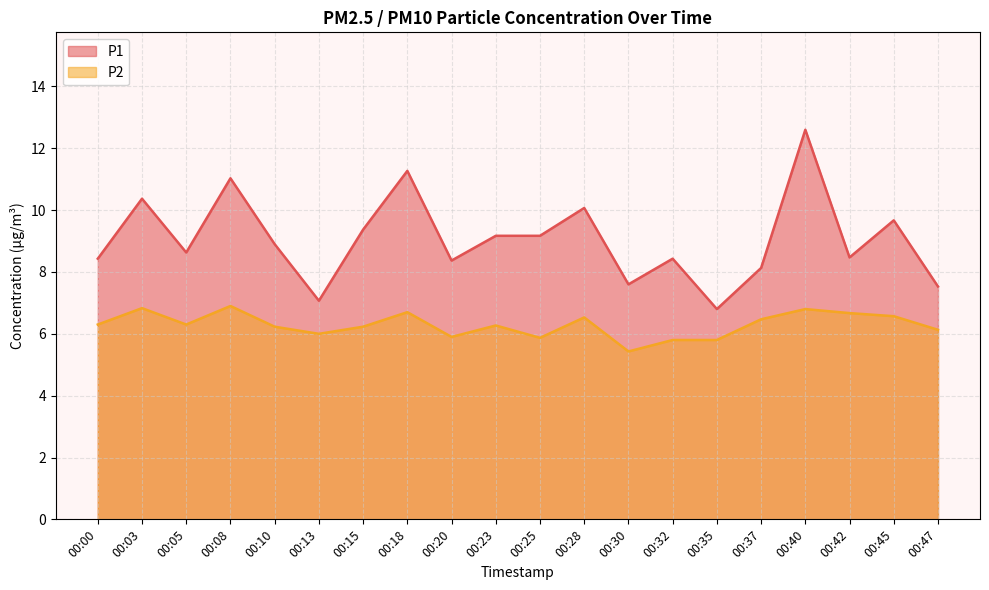

Which category has the highest value in the P1 series?

00:40